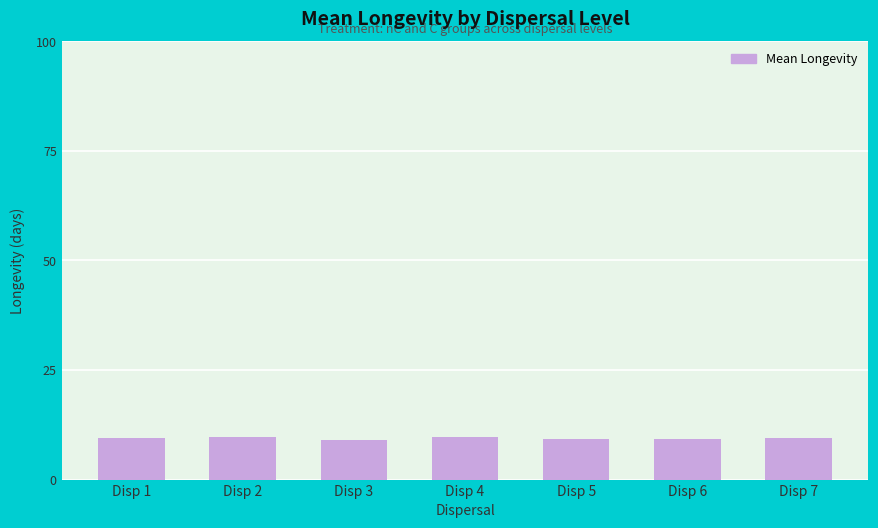

Approximately how many times larger is the value at Disp 2 compared to Disp 1?

1.0